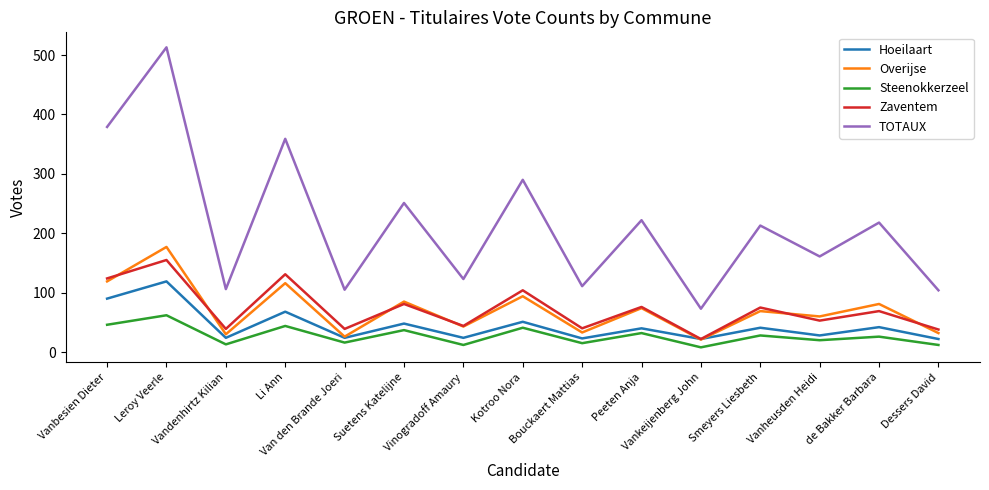

True or false: Zaventem and Steenokkerzeel cross at least once.

False